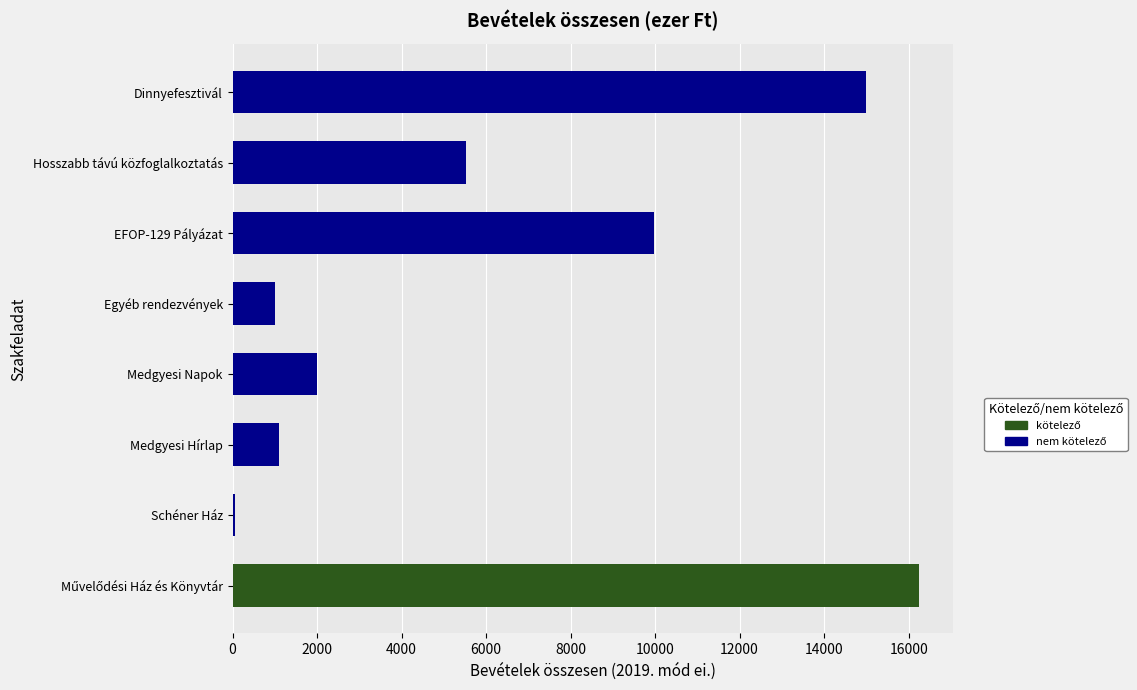

Are the bars grouped side by side (vs. stacked)?

No